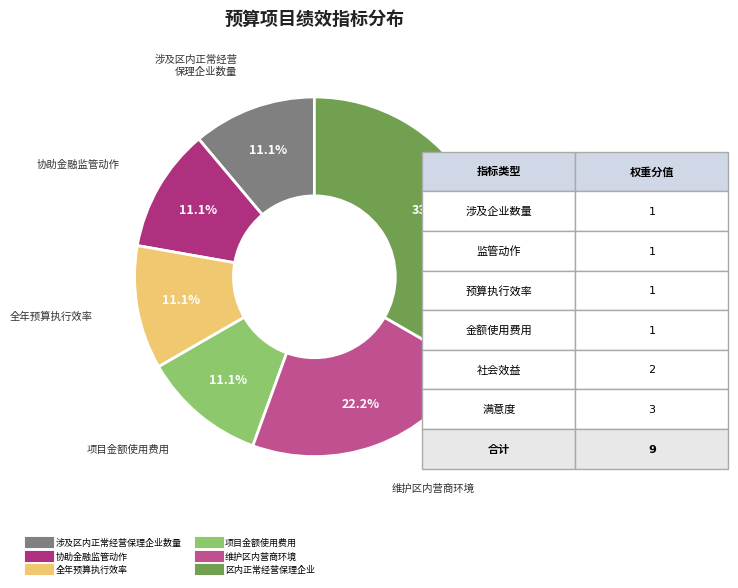

How many slices are in this pie chart?

6